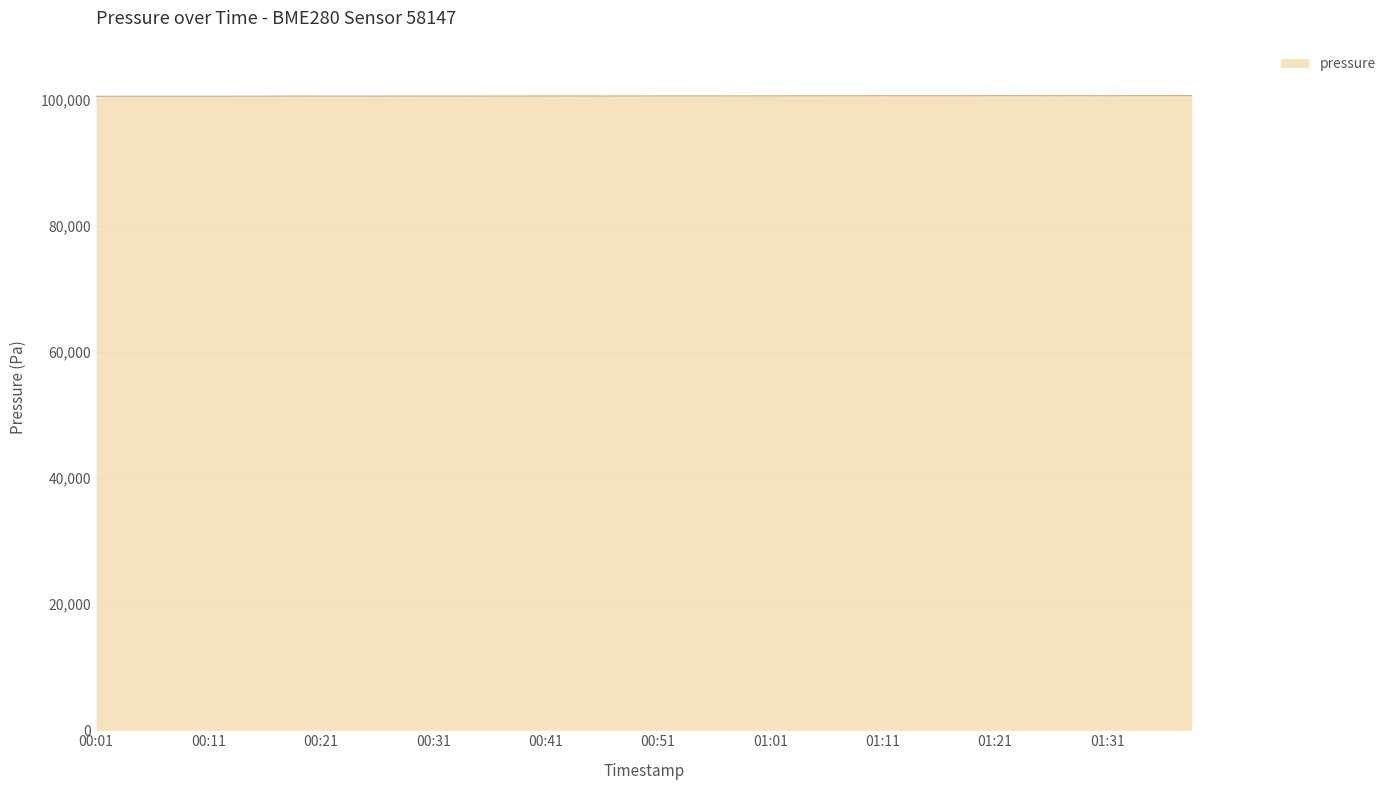

What is the greatest value displayed?

100689.9